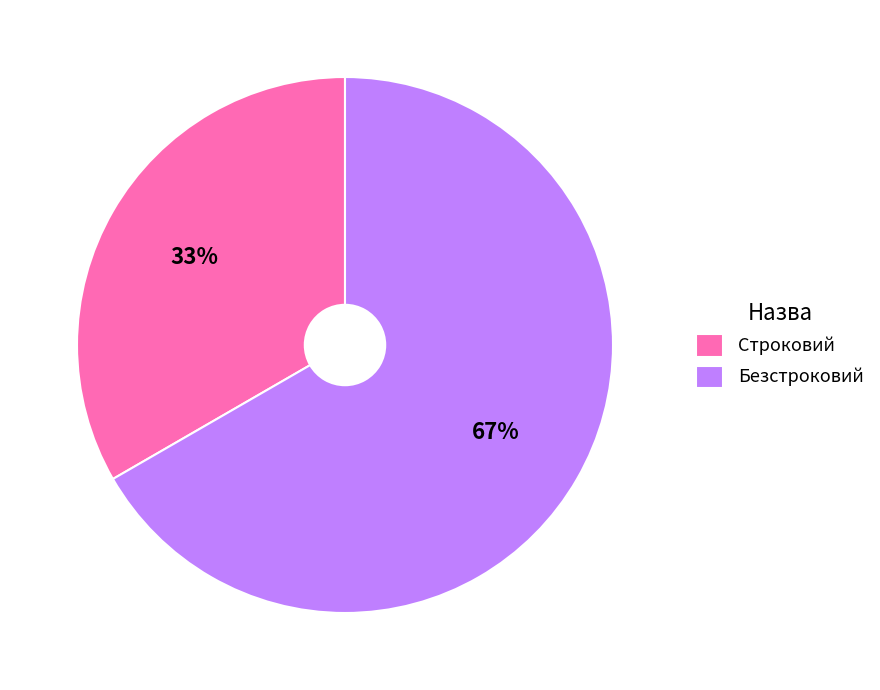

To the nearest percent, what is the average slice percentage?

50%